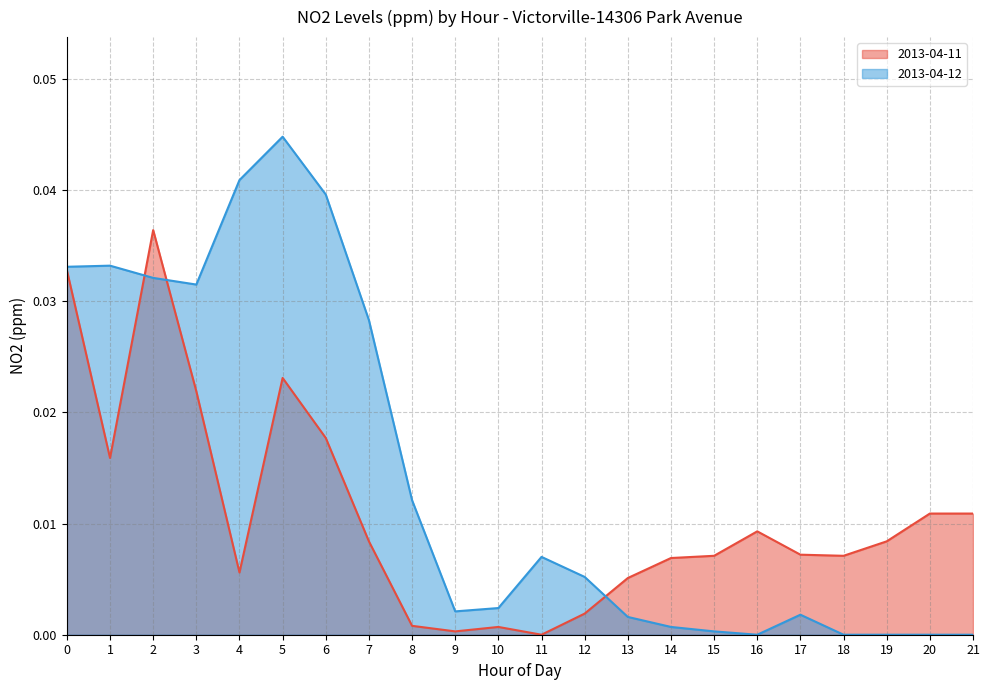

True or false: 2013-04-11 has a value of 0.0 at 2.

True